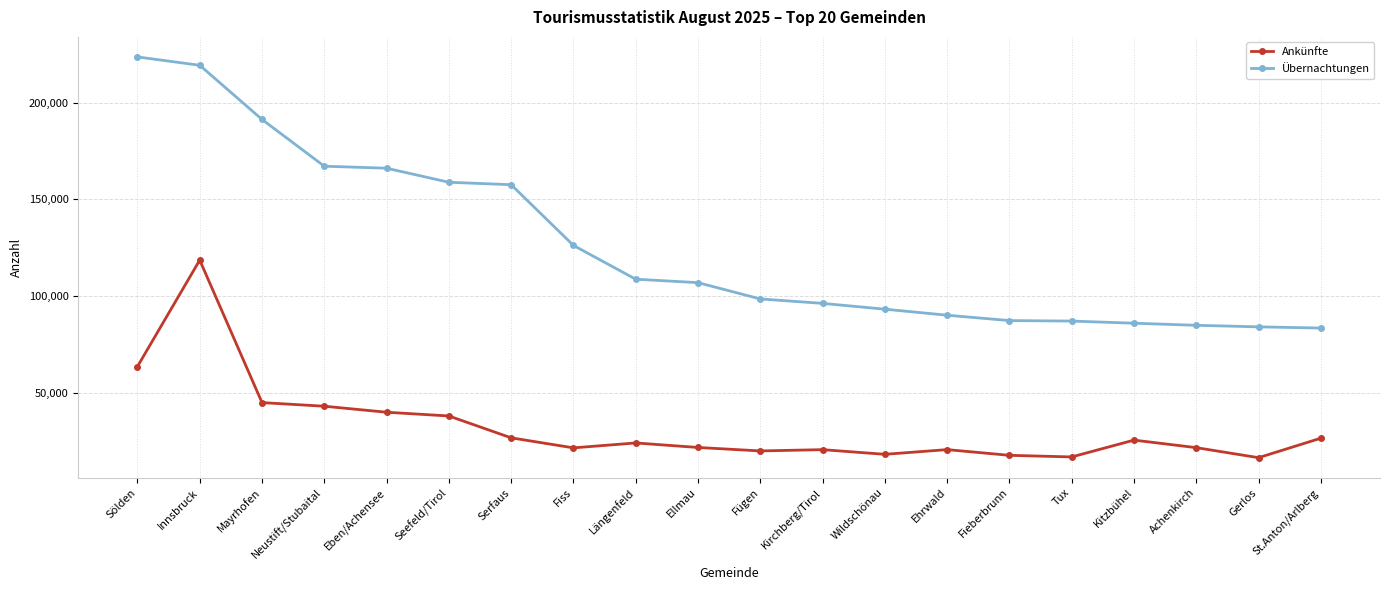

What is the spread (max minus min) of values at Seefeld/Tirol?

120700